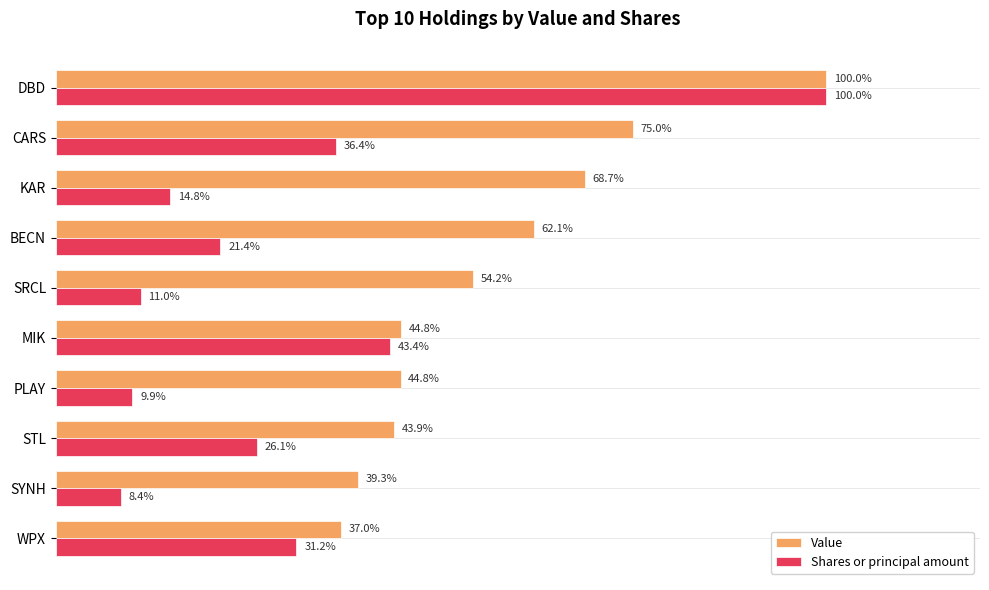

Which series changed the most between KAR and MIK?

Shares or principal amount